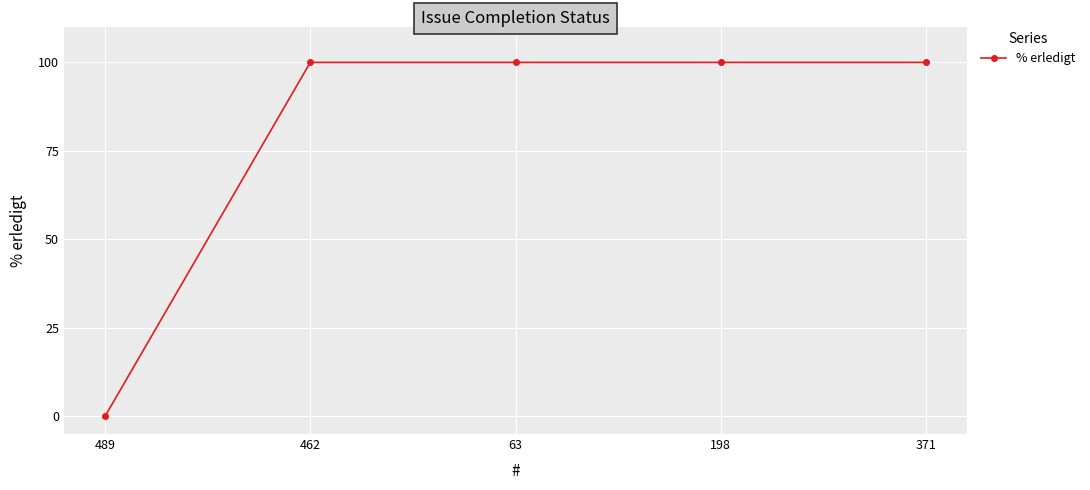

What is the sum of all values?

400